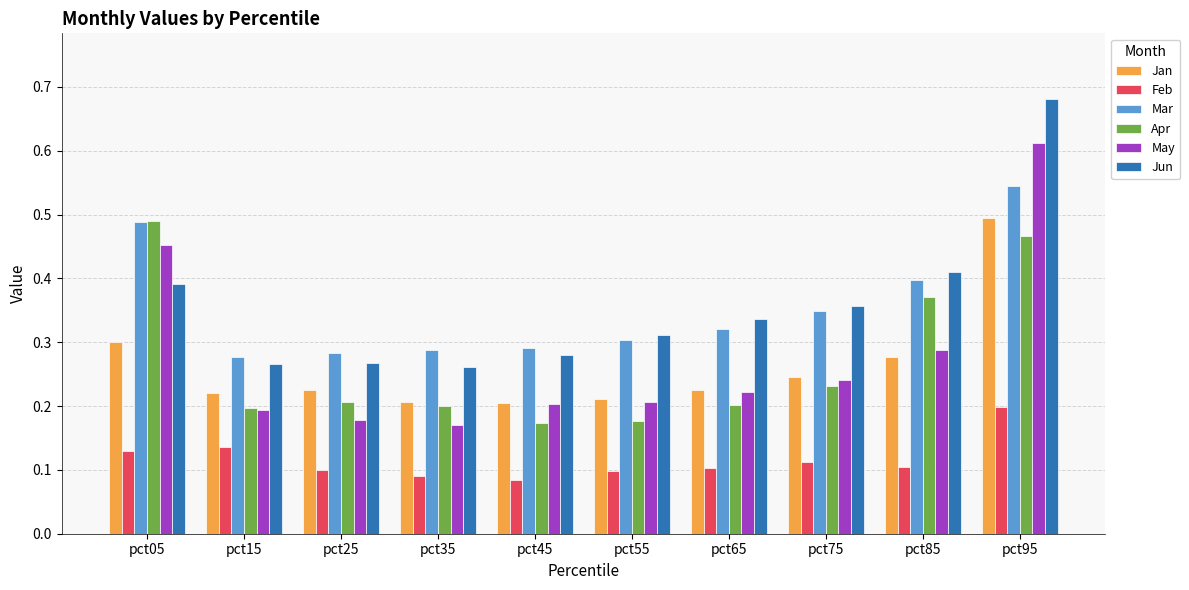

What is the total value across all series at pct75?

1.5